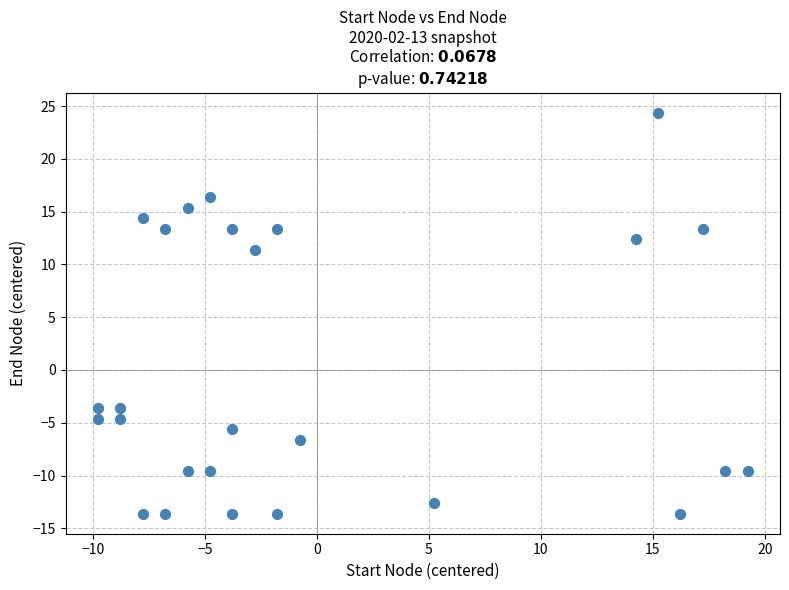

What Y value in the scatter plot is closest to 5?

11.4